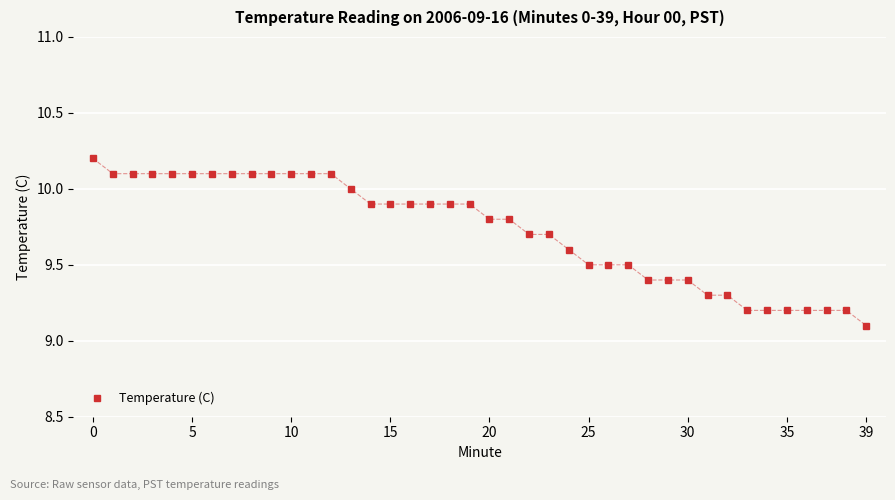

What is the value of the 30th point from the left?

9.4